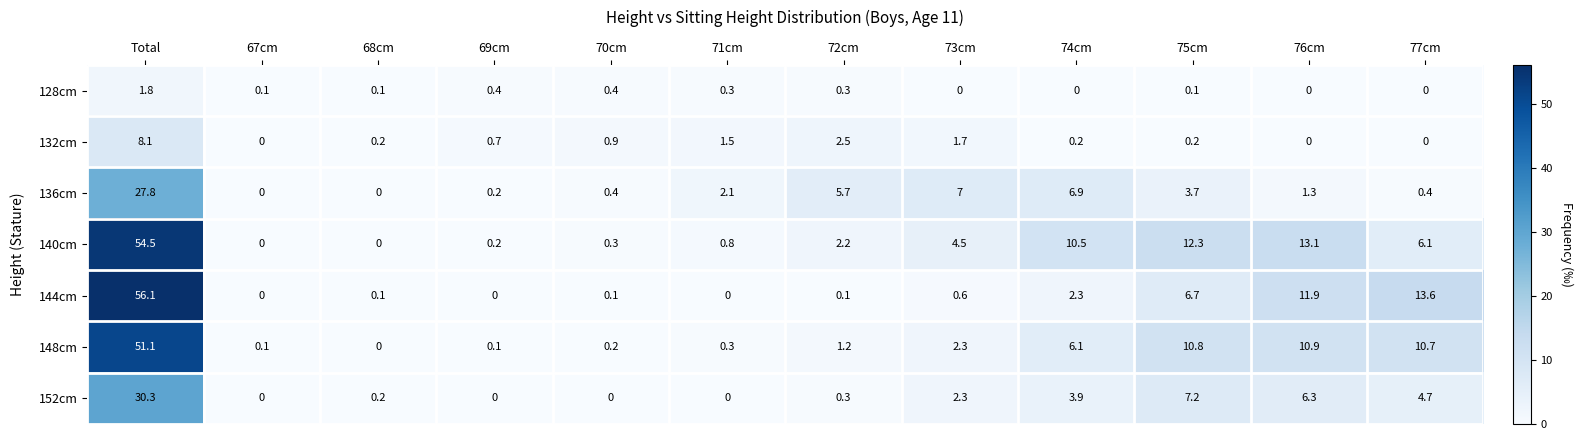

True or false: 148cm has a value of 10.9 at 76cm.

True